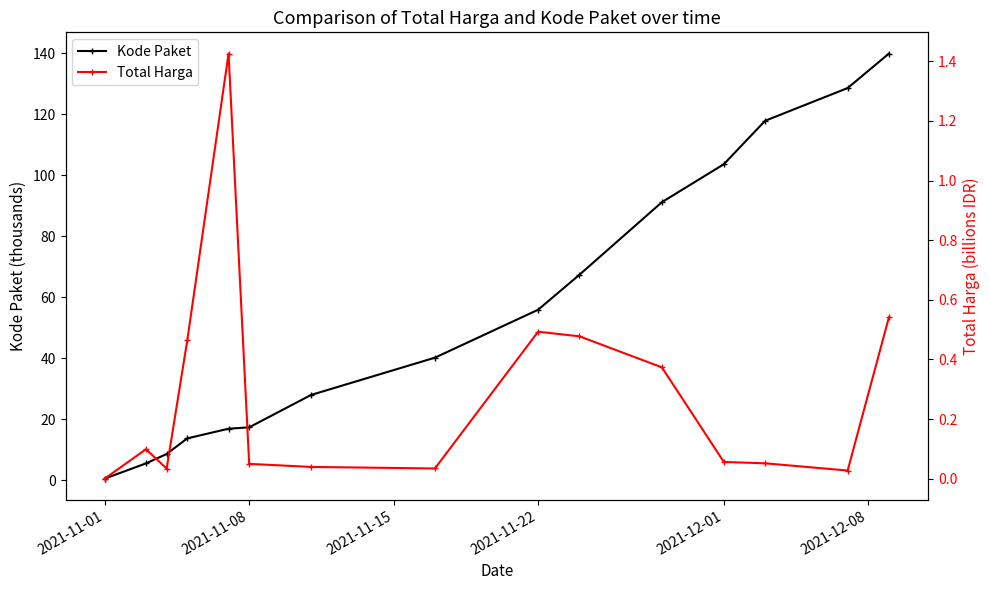

What is the value of the Kode Paket point at the 9th from the left?

55.8